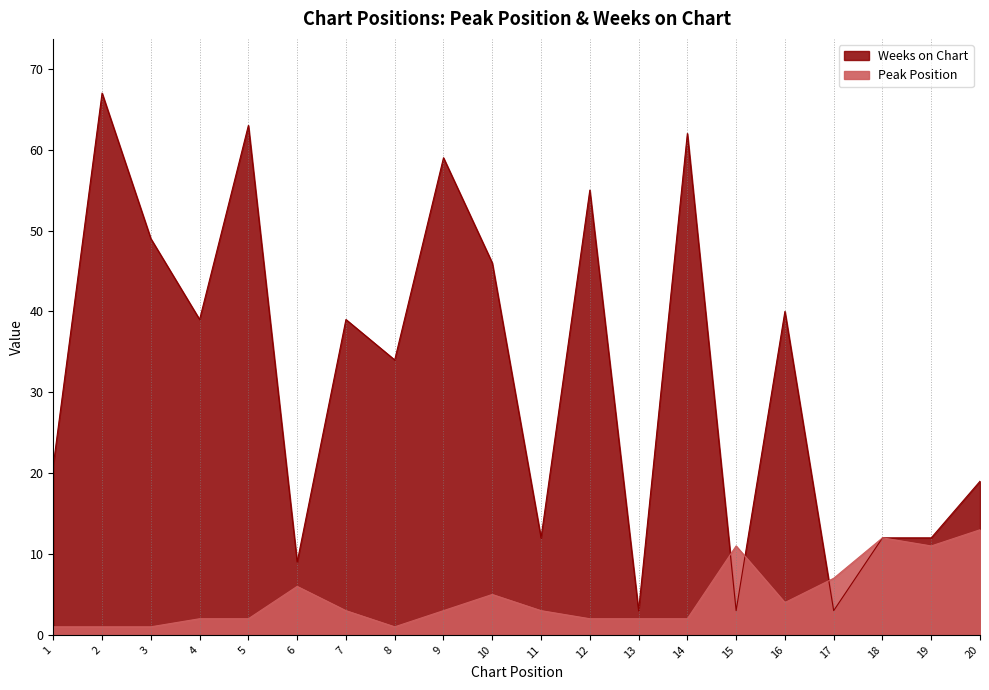

At 16, list the series in order from largest to smallest.

Weeks on Chart, Peak Position